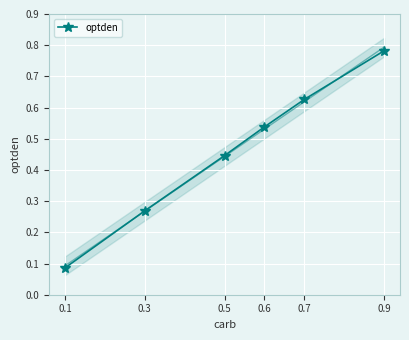

What is the greatest value displayed?

0.8